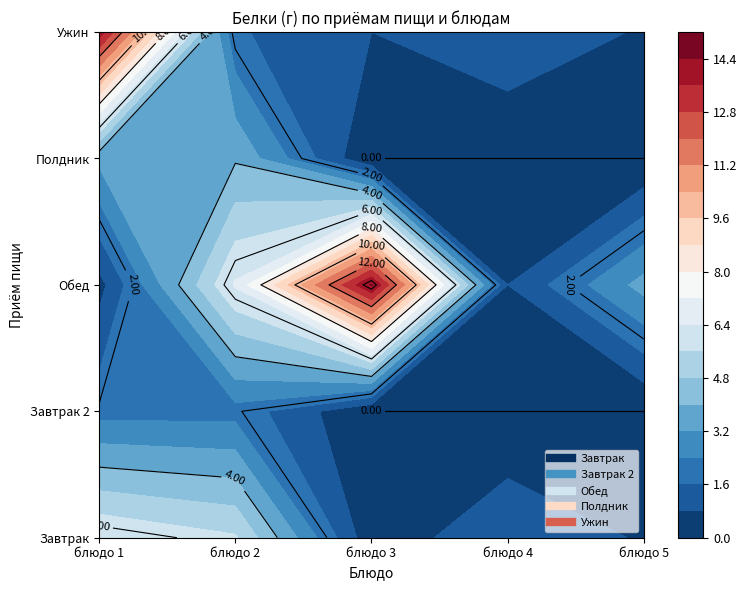

At which category does the chart reach its minimum across all series?

Белки блюдо 3